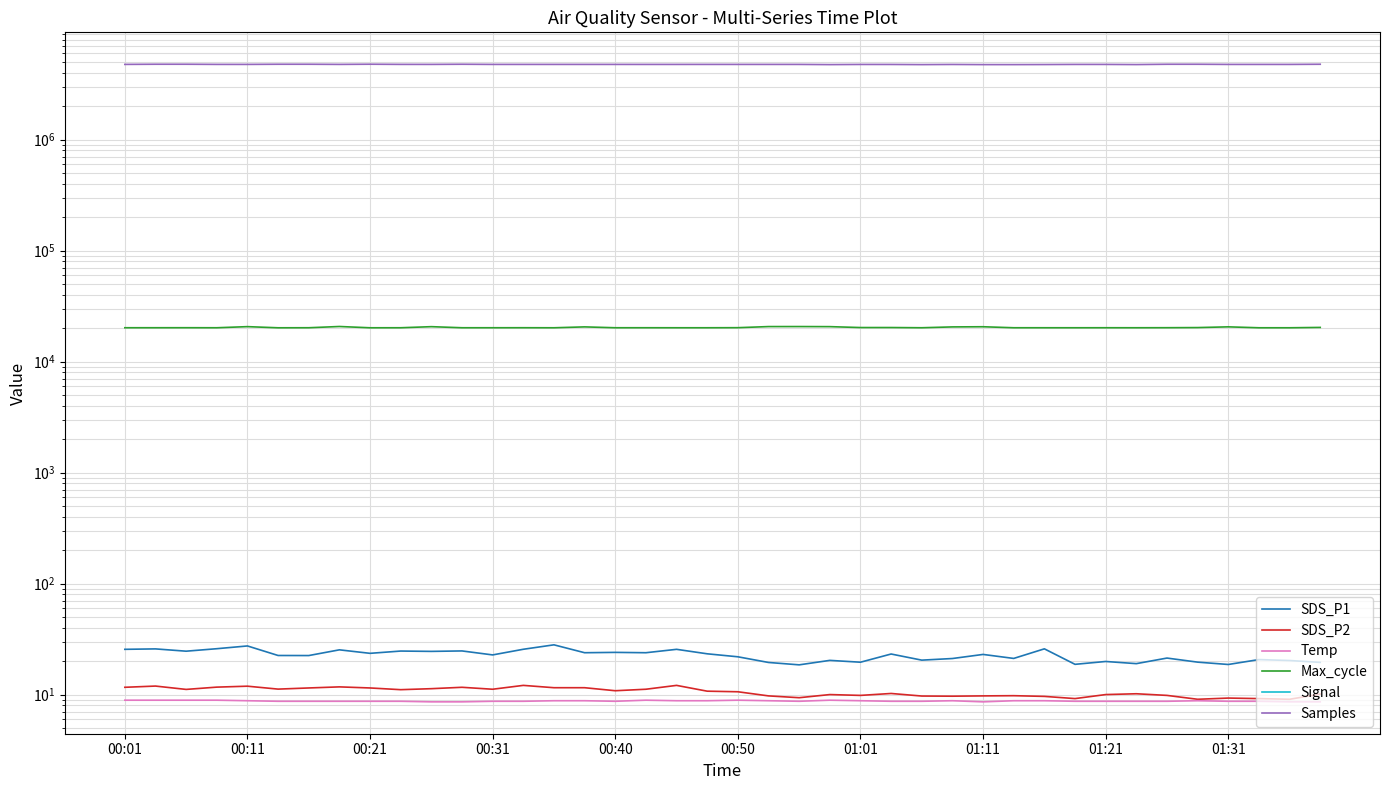

Is this an area chart (filled region under the line)?

No